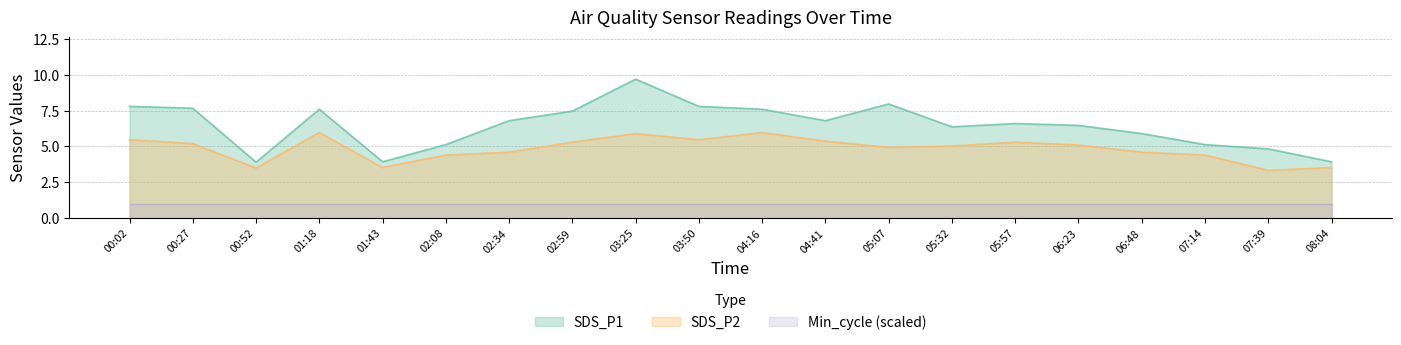

What is the average value of the SDS_P2 series?

4.8